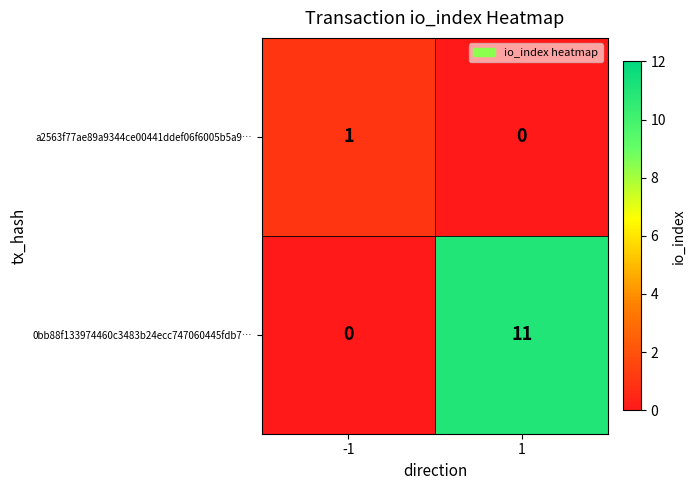

Reading right to left, transcribe all the data shown in this chart.

a2563f77ae89a9344ce00441ddef06f6005b5a9…: 1=0	-1=1
0bb88f133974460c3483b24ecc747060445fdb7…: 1=11	-1=0